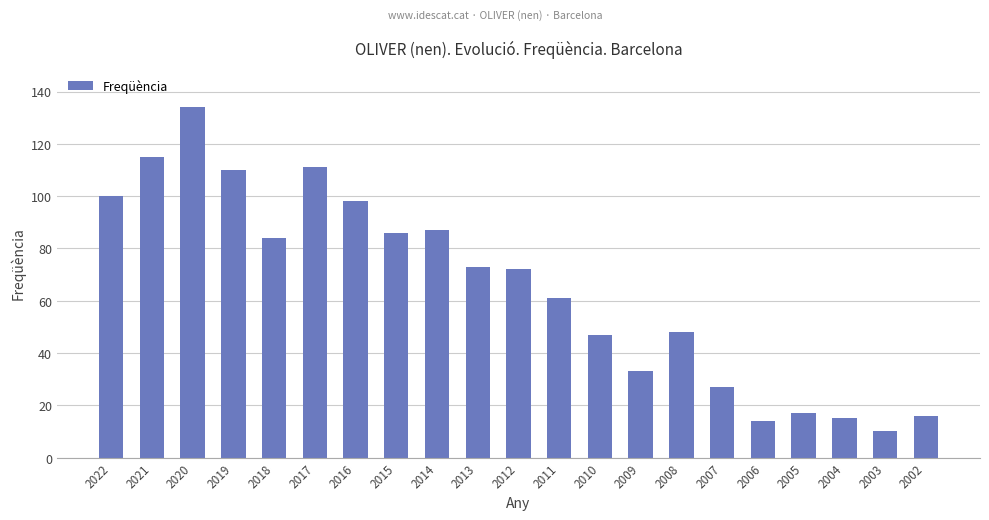

What is the sum of all values?

1358